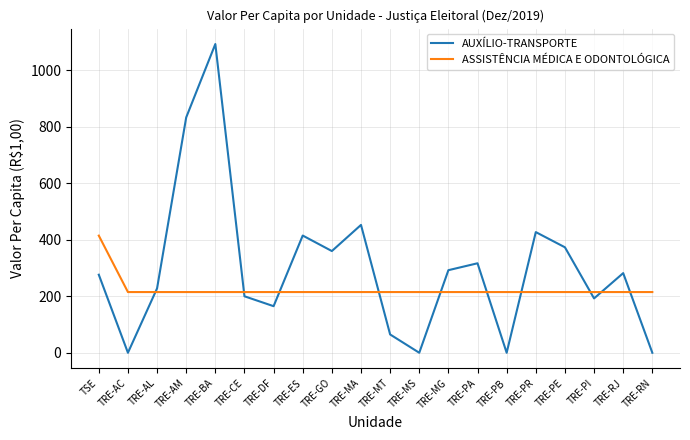

What position from the right is TRE-ES?

13